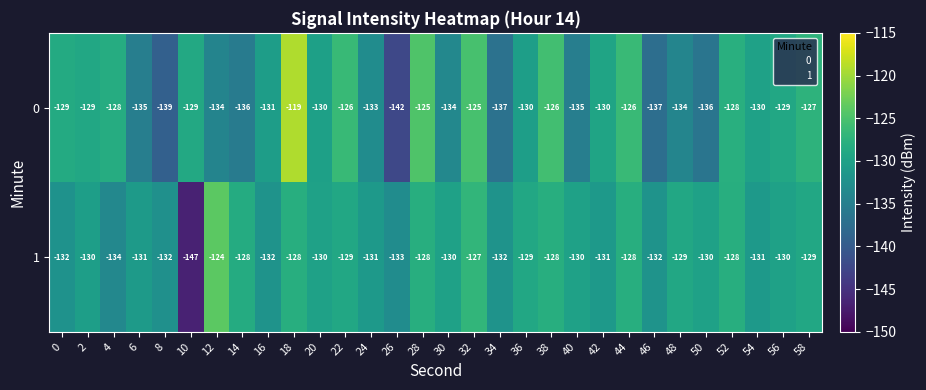

What is the spread (max minus min) of values at 10?

18